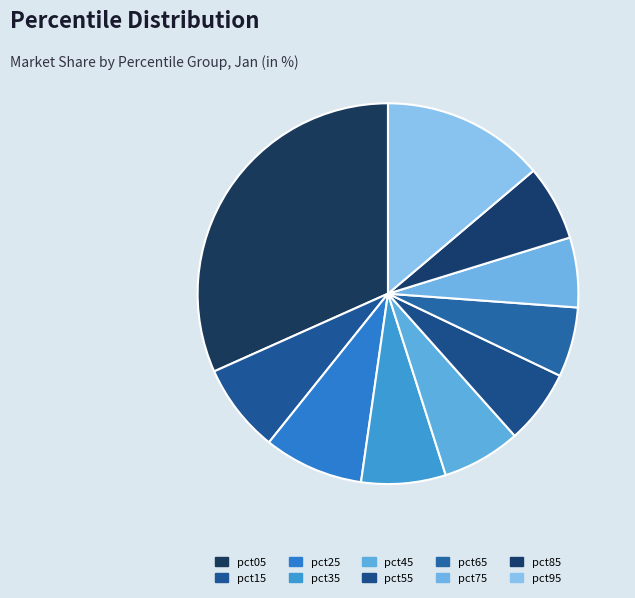

To the nearest percent, what portion does pct95 represent?

14%